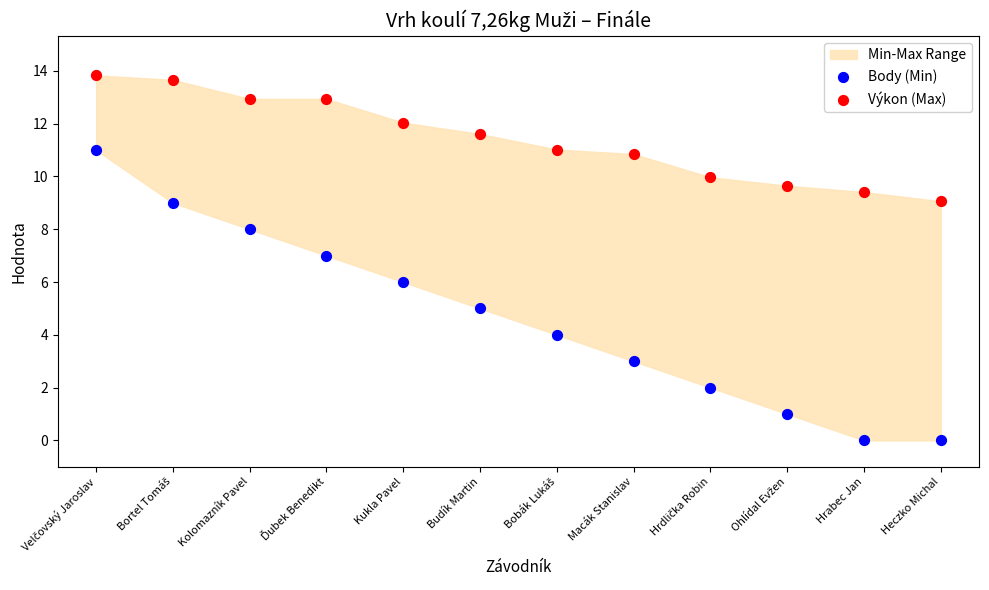

Across all data points, what is the range of Y values (max minus min)?

13.8